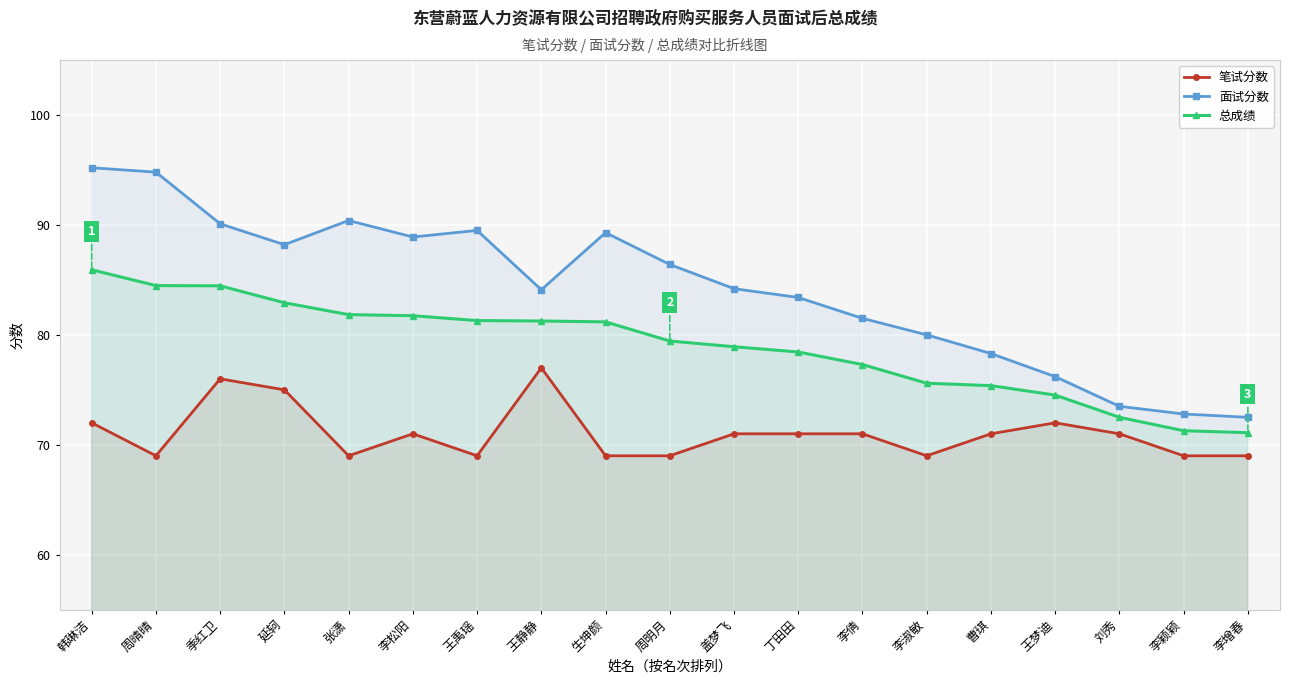

Reading left to right, list all the values displayed in this chart.

笔试分数: 72.0	69.0	76.0	75.0	69.0	71.0	69.0	77.0	69.0	69.0	71.0	71.0	71.0	69.0	71.0	72.0	71.0	69.0	69.0
面试分数: 95.2	94.8	90.1	88.2	90.4	88.9	89.5	84.1	89.3	86.4	84.2	83.4	81.5	80.0	78.3	76.2	73.5	72.8	72.5
总成绩: 85.9	84.5	84.5	82.9	81.8	81.7	81.3	81.3	81.2	79.4	78.9	78.4	77.3	75.6	75.4	74.5	72.5	71.3	71.1